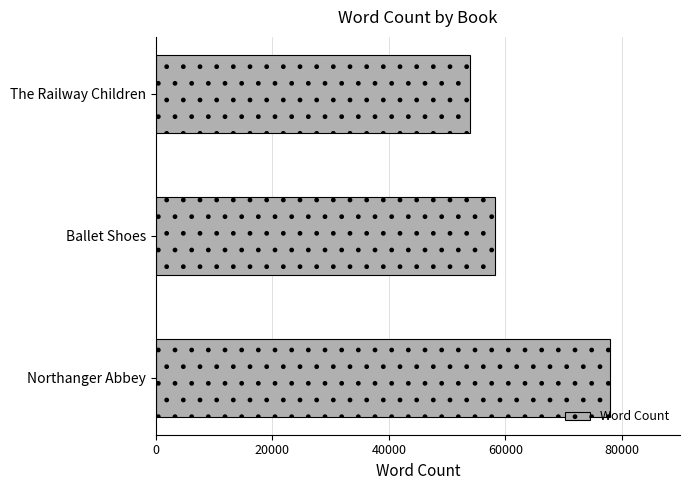

The value at Ballet Shoes is 30322. True or false?

False